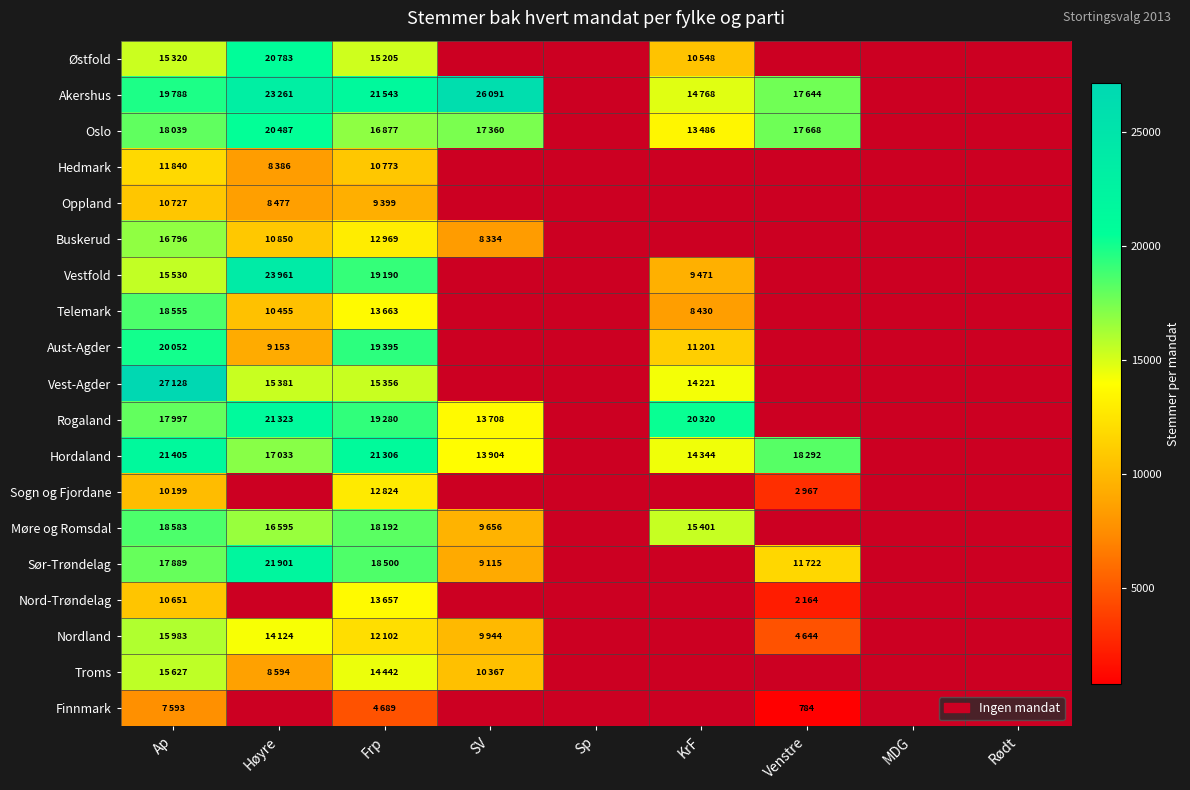

At which category is the sum across all series the highest?

Ap